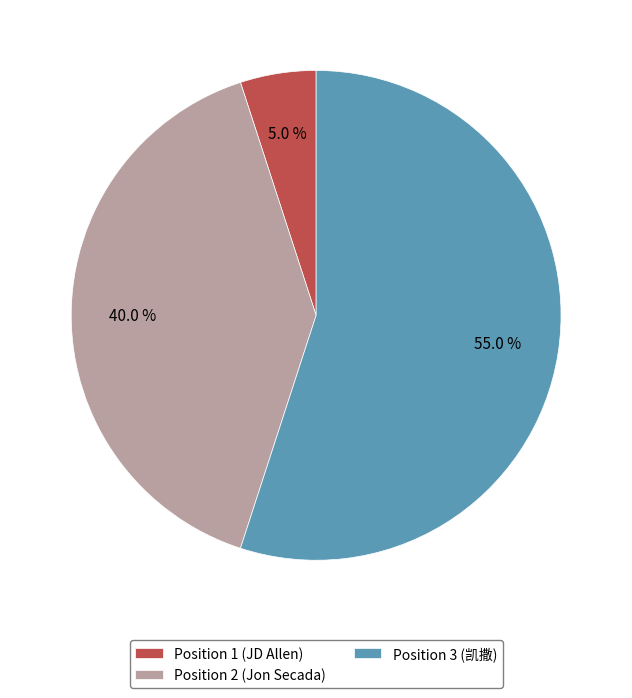

The Position 1 (JD Allen) slice represents 1% of the pie. True or false?

False